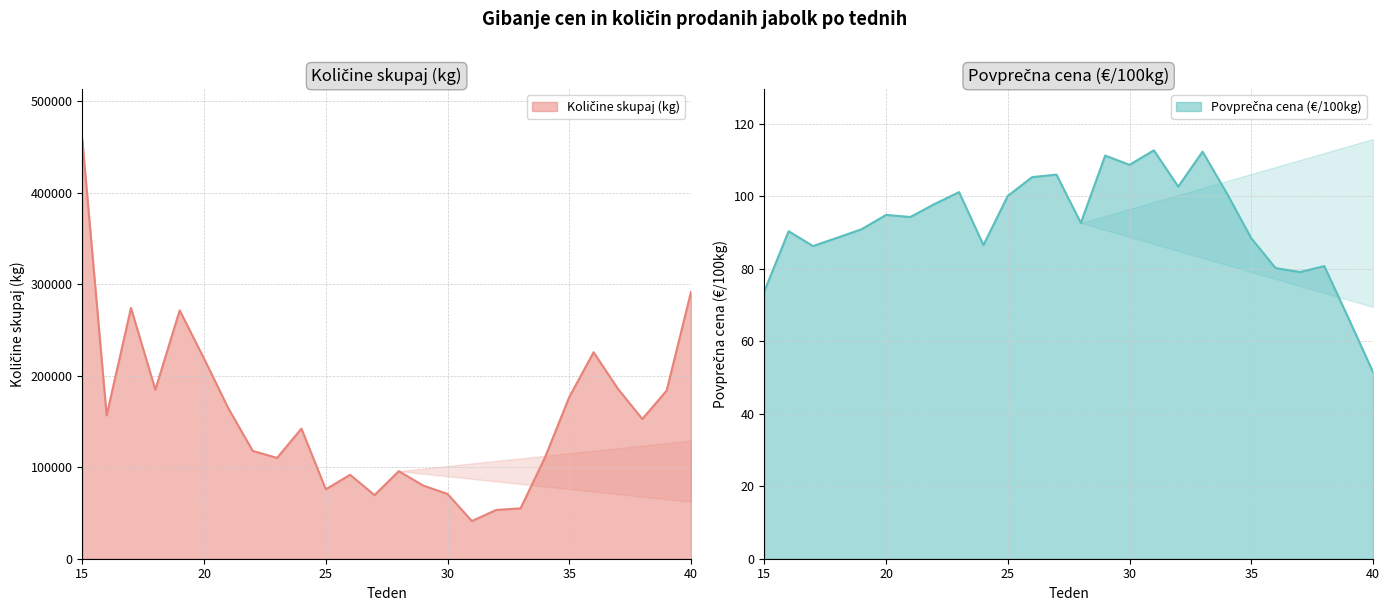

What is the average value of the Povprečna cena series?

92.5